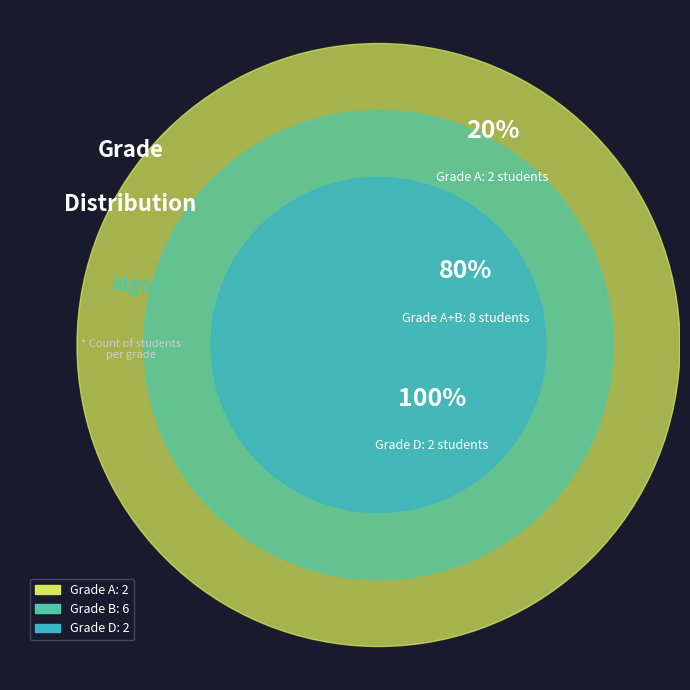

What percentage is the B slice, to the nearest percent?

60%